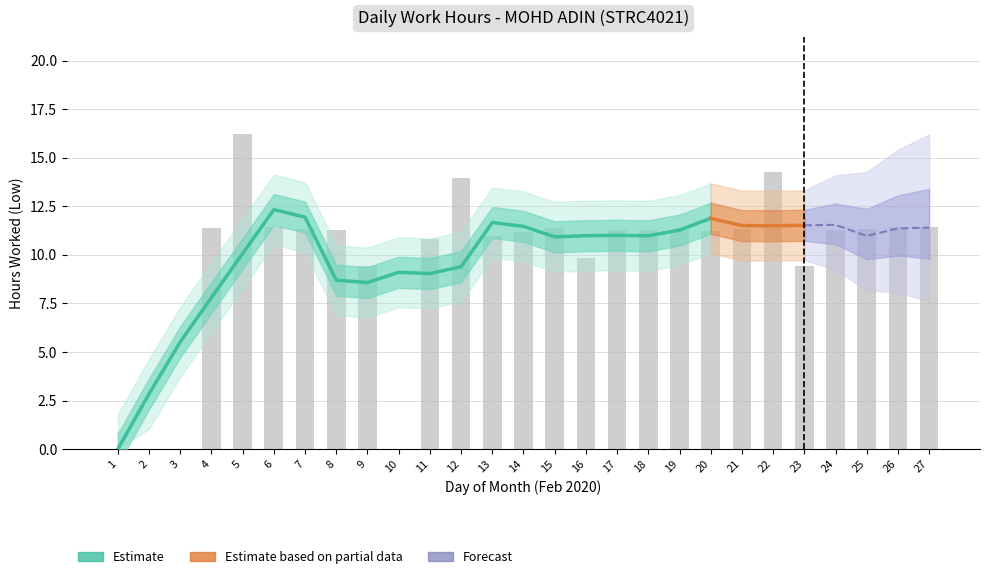

What is the highest value of the Forecast series?

16.2